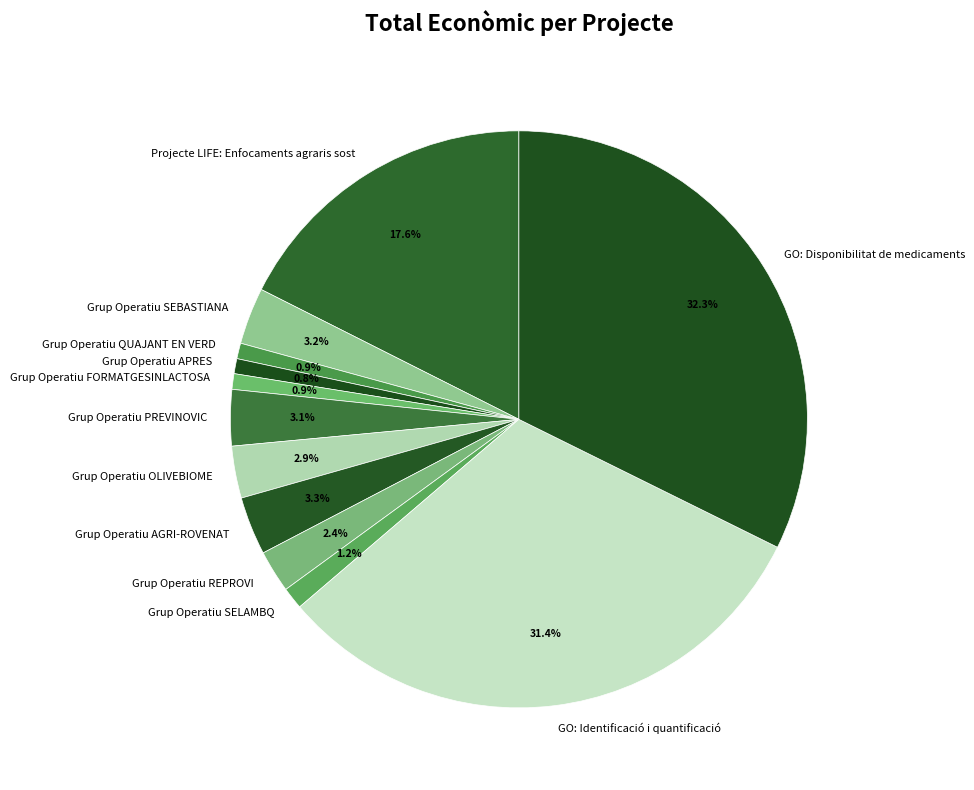

To the nearest percent, what is the combined percentage of GO: Disponibilitat de medicaments and Grup Operatiu SELAMBQ?

34%